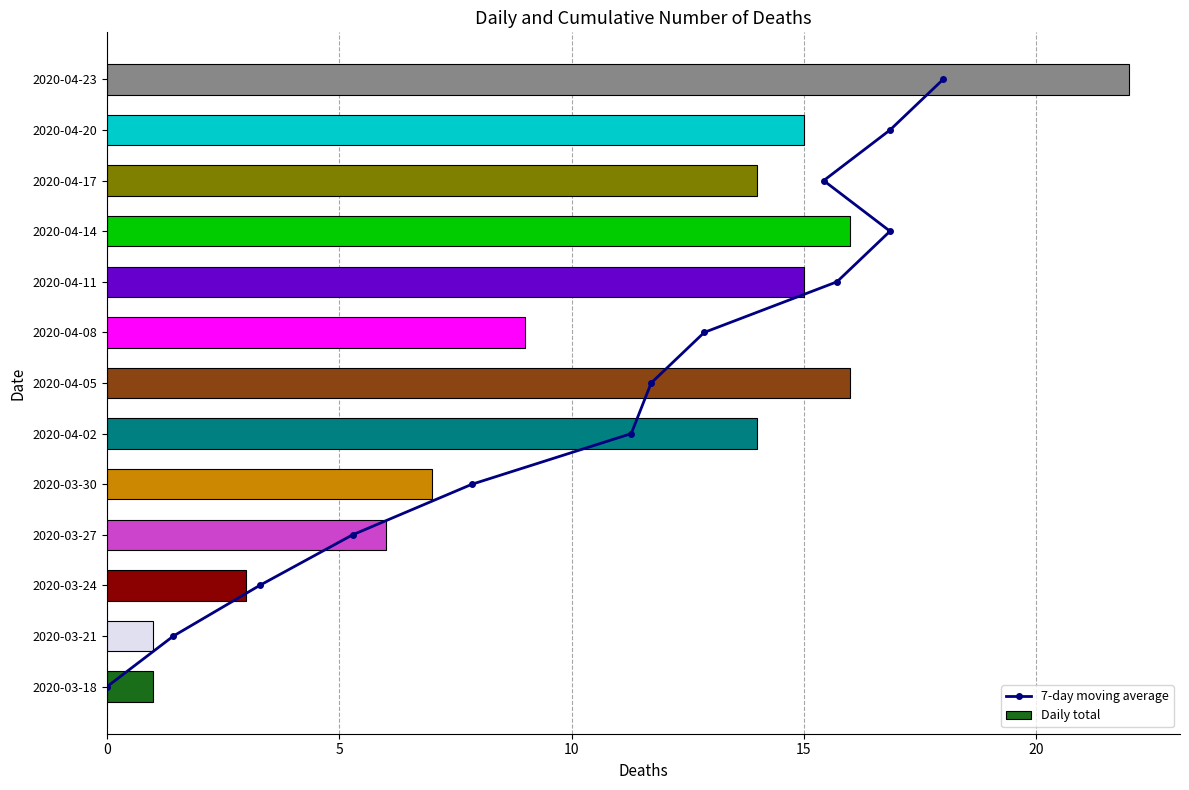

Which category has the highest value in the Daily total series?

2020-04-23